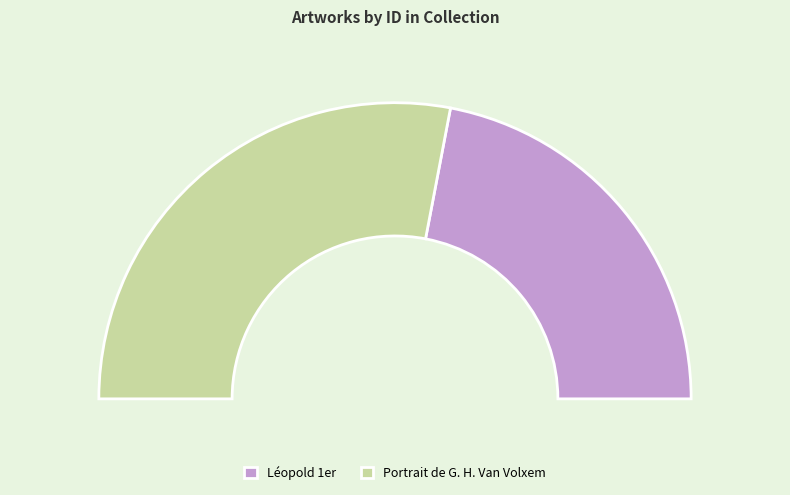

What portion of the pie excludes Léopold 1er?

56.0%